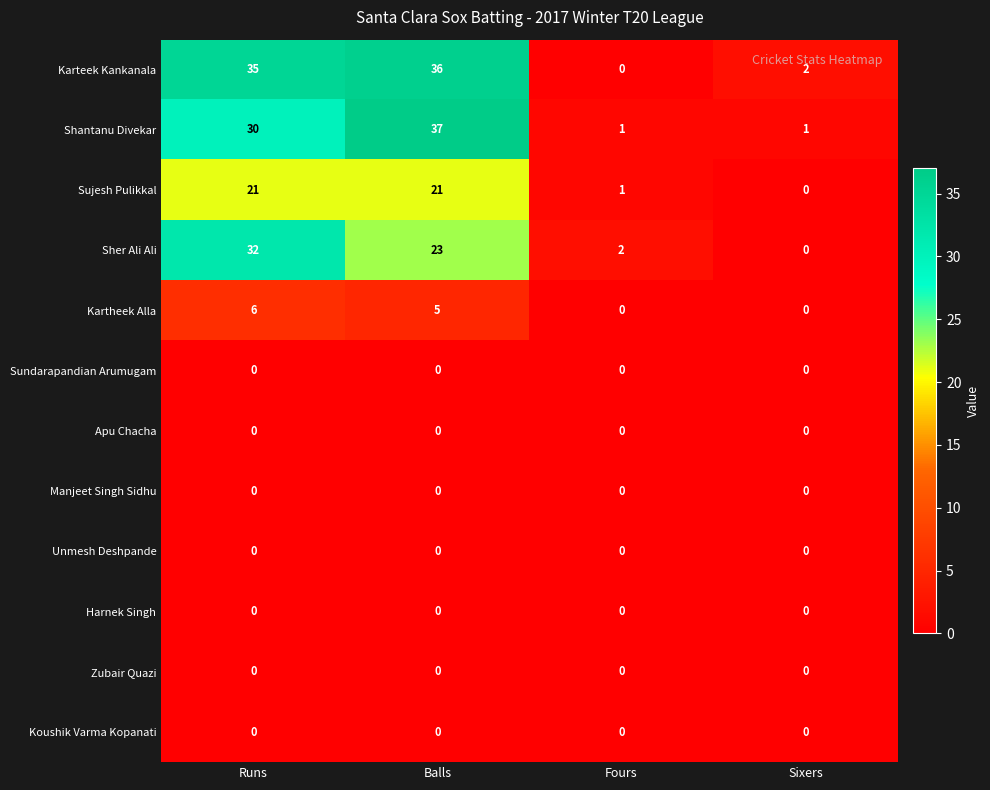

Where does the Sher Ali Ali series first go above 23?

Runs